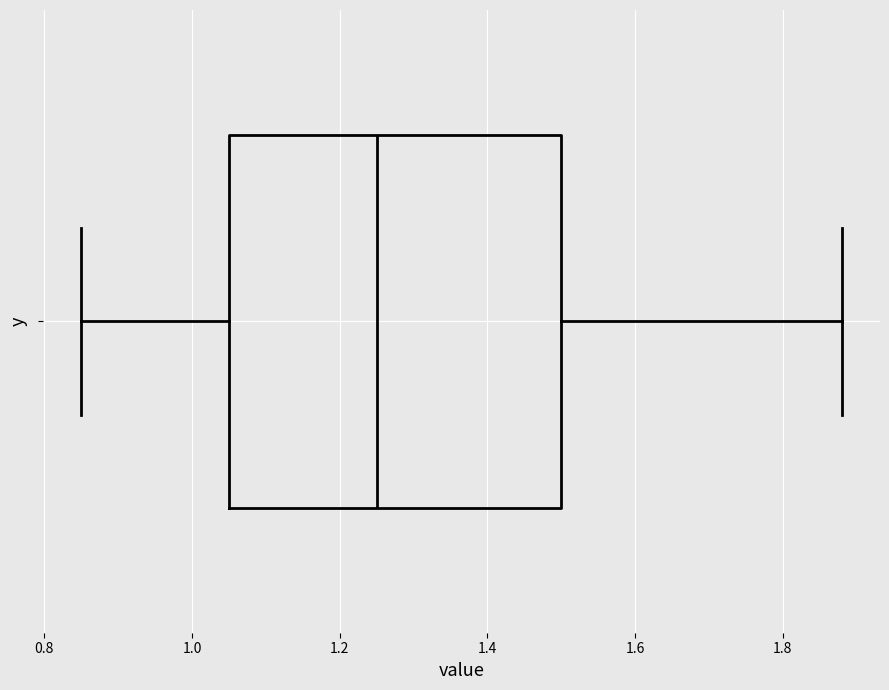

Where does the right whisker of the box end on the x-axis? The values are not printed on the chart, so give them approximately, as read against the axis.

1.88